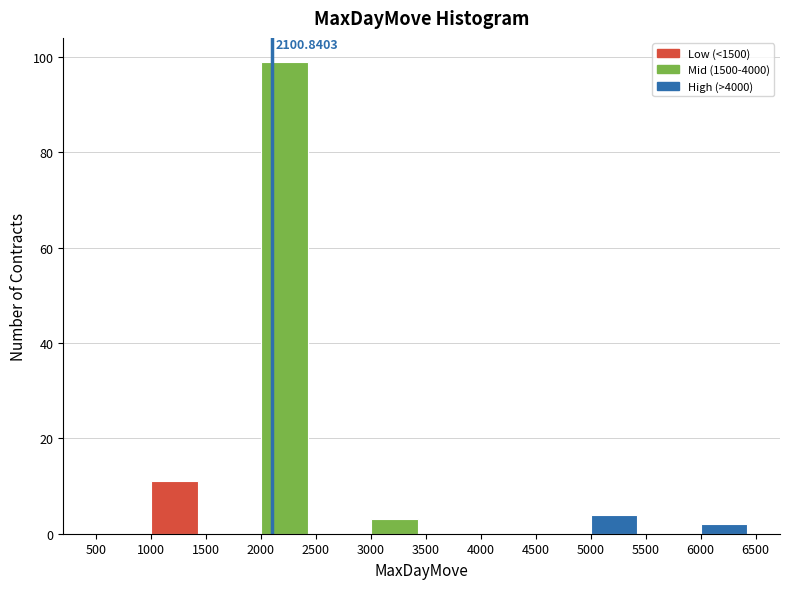

Which range on the x-axis has the tallest bar?

2000 to 2500